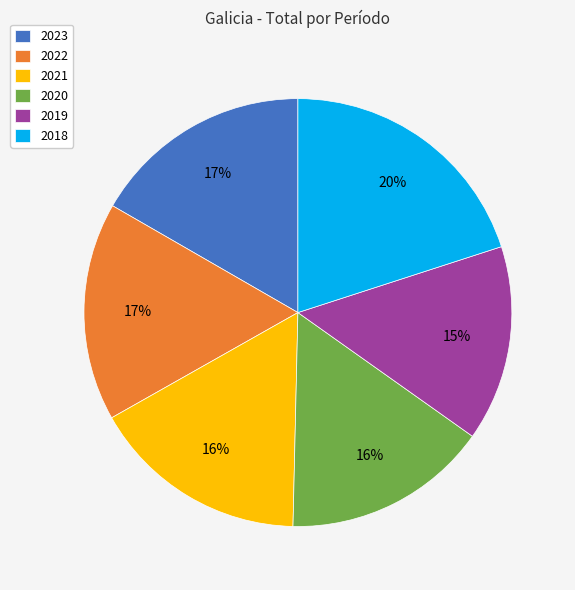

Is 2021 the majority of the pie?

No